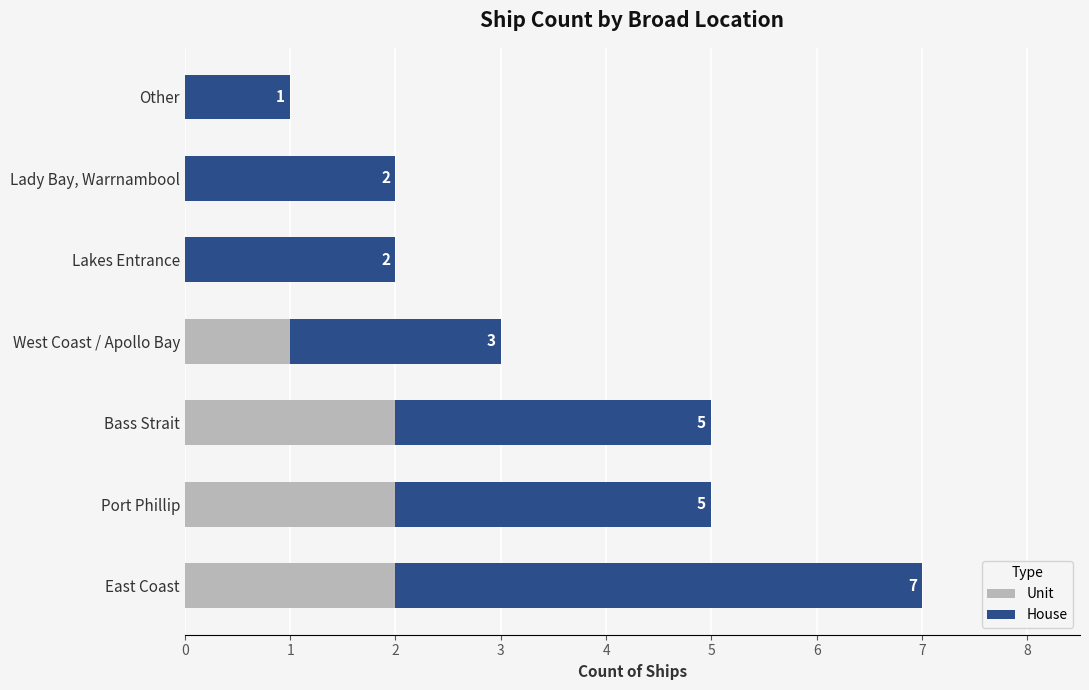

At which category is the sum across all series the highest?

East Coast